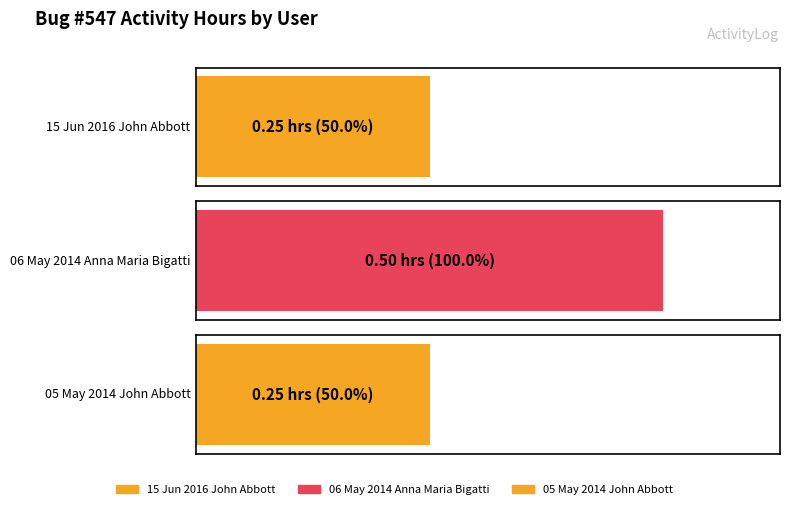

What is the greatest value displayed?

0.5